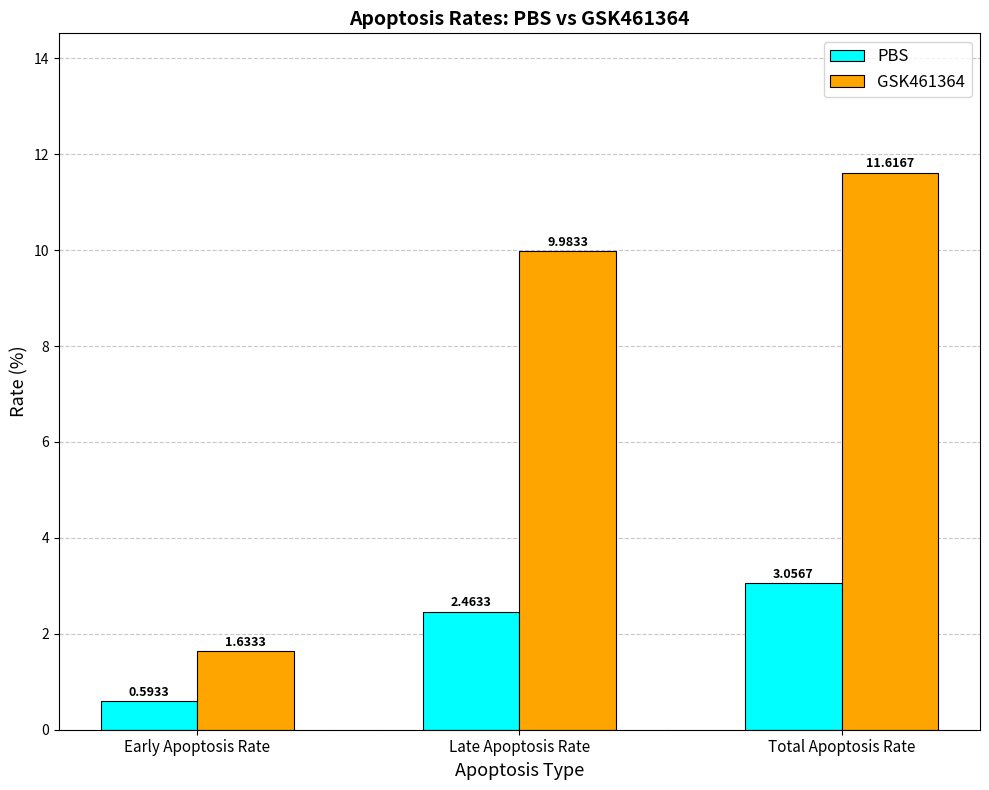

Rank the series by their maximum value, from highest to lowest.

GSK461364, PBS